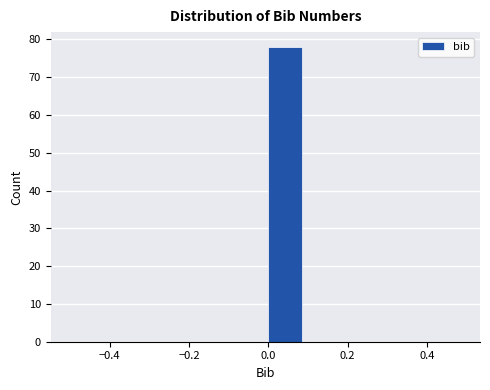

Which range on the x-axis has the tallest bar?

0.0 to 0.1